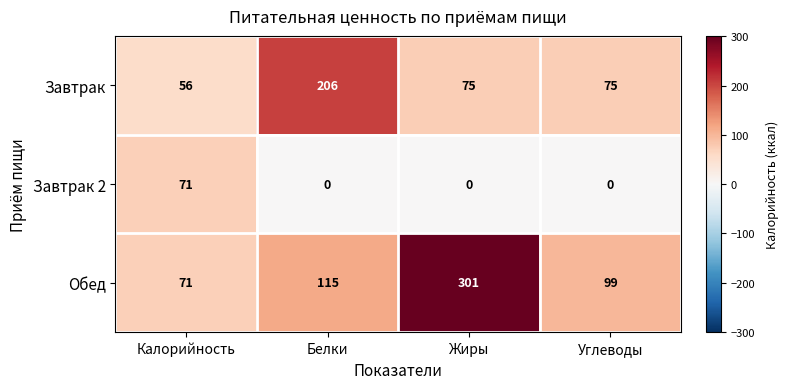

Reading right to left, transcribe all the data shown in this chart.

Завтрак: Углеводы=75	Жиры=75	Белки=206	Калорийность=56
Завтрак 2: Углеводы=0	Жиры=0	Белки=0	Калорийность=71
Обед: Углеводы=99	Жиры=301	Белки=115	Калорийность=71